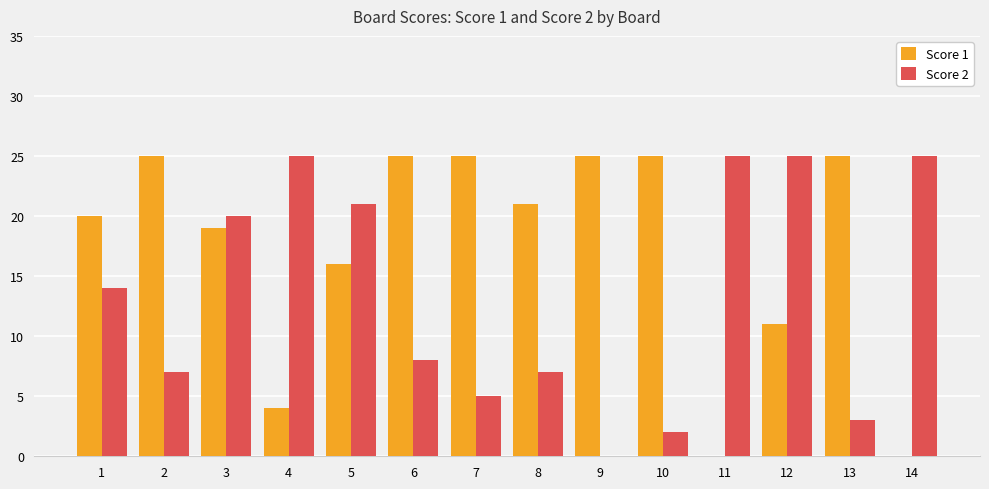

What is the total value across all series at 1?

34